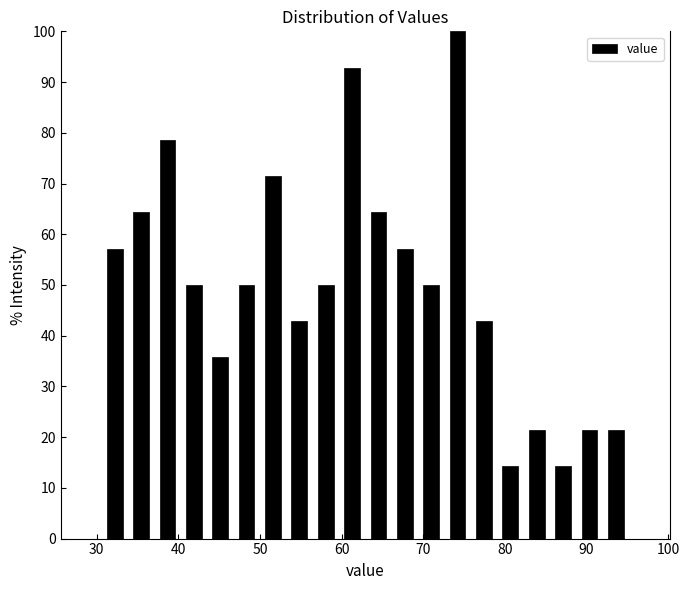

Read against the x-axis, roughly where is the centre of the tallest bar?

74